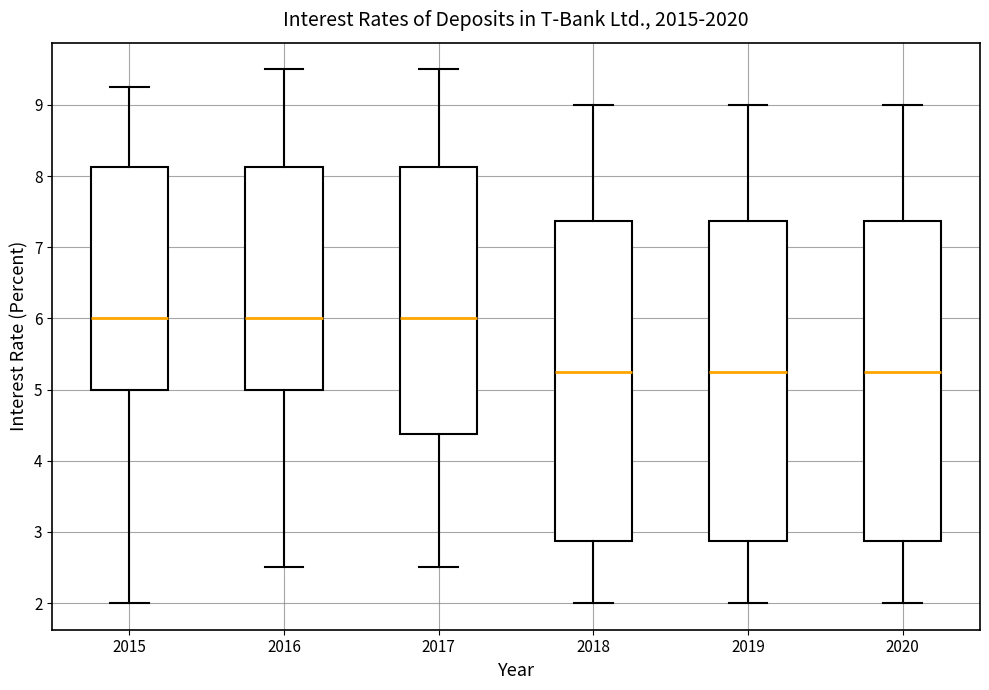

Reading left to right, transcribe this box plot: for each box, give where its median line is, the range the box spans, and where its two whiskers end, as read against the y-axis. The values are not printed on the chart, so give them approximately, as read against the axis.

2015: median 6.0, box 5.0 to 8.1, whiskers 2.0 to 9.3
2016: median 6.0, box 5.0 to 8.1, whiskers 2.5 to 9.5
2017: median 6.0, box 4.4 to 8.1, whiskers 2.5 to 9.5
2018: median 5.3, box 2.9 to 7.4, whiskers 2.0 to 9.0
2019: median 5.3, box 2.9 to 7.4, whiskers 2.0 to 9.0
2020: median 5.3, box 2.9 to 7.4, whiskers 2.0 to 9.0